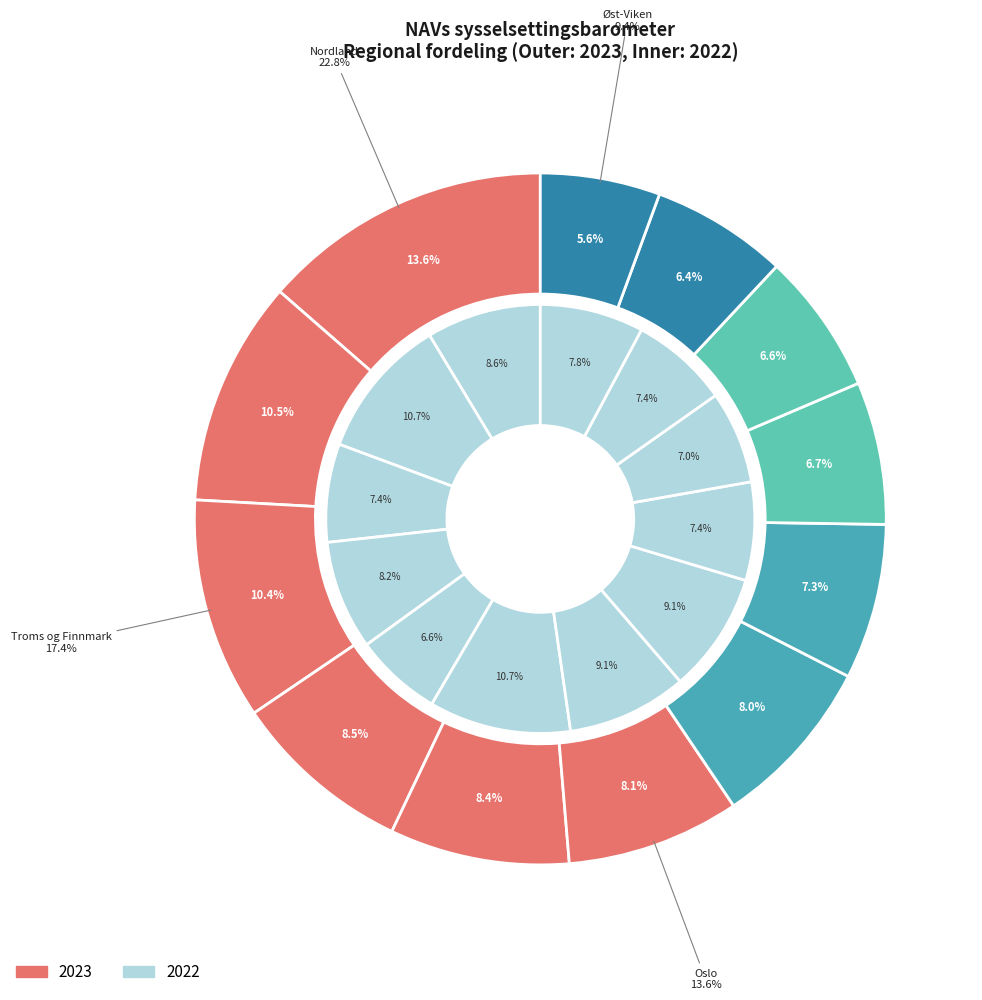

To the nearest percent, what is the difference between the largest and smallest slice percentages?

8%